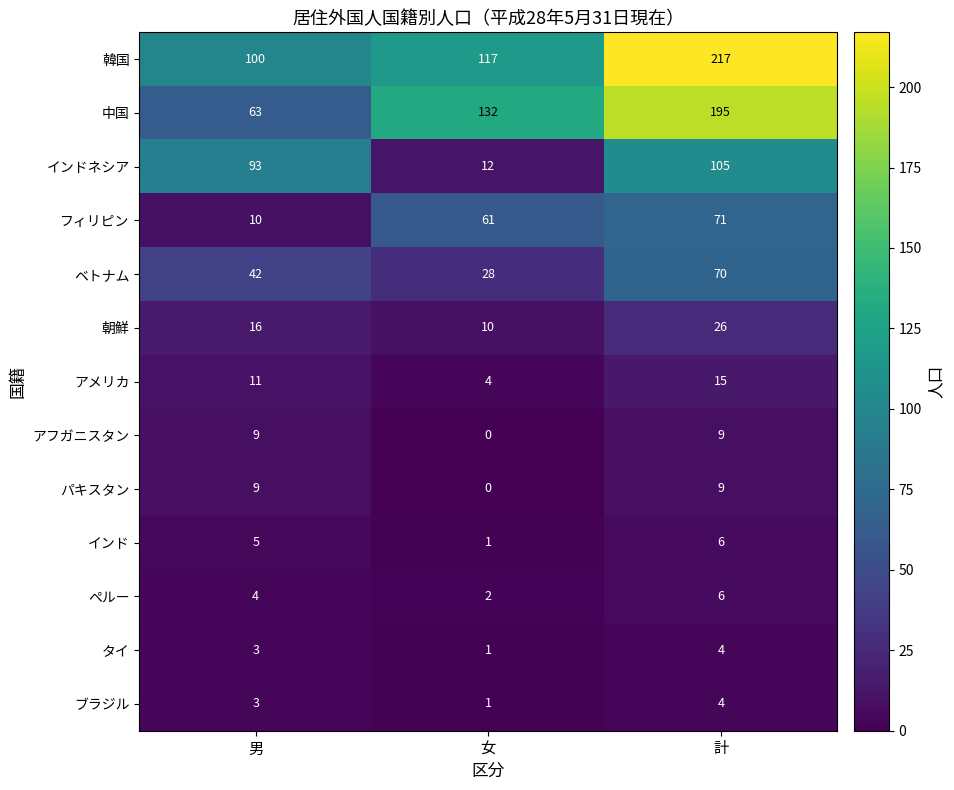

Is the value of アフガニスタン at 女 greater than the value of ペルー at 女?

No